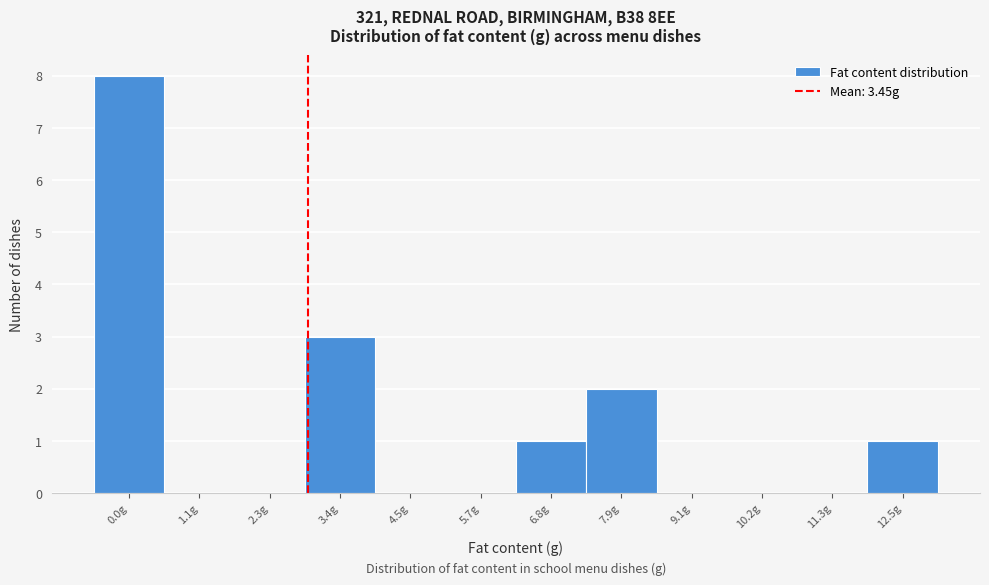

Reading left to right, list all the values displayed in this chart.

0.0g=8	1.1g=0	2.3g=0	3.4g=3	4.5g=0	5.7g=0	6.8g=1	7.9g=2	9.1g=0	10.2g=0	11.3g=0	12.5g=1